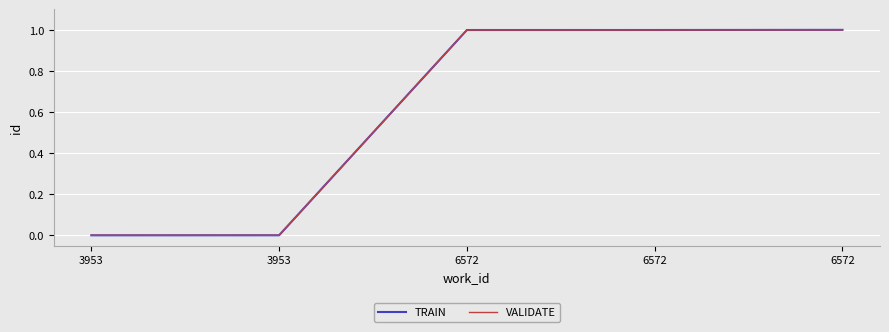

At which category is the sum across all series the highest?

6572